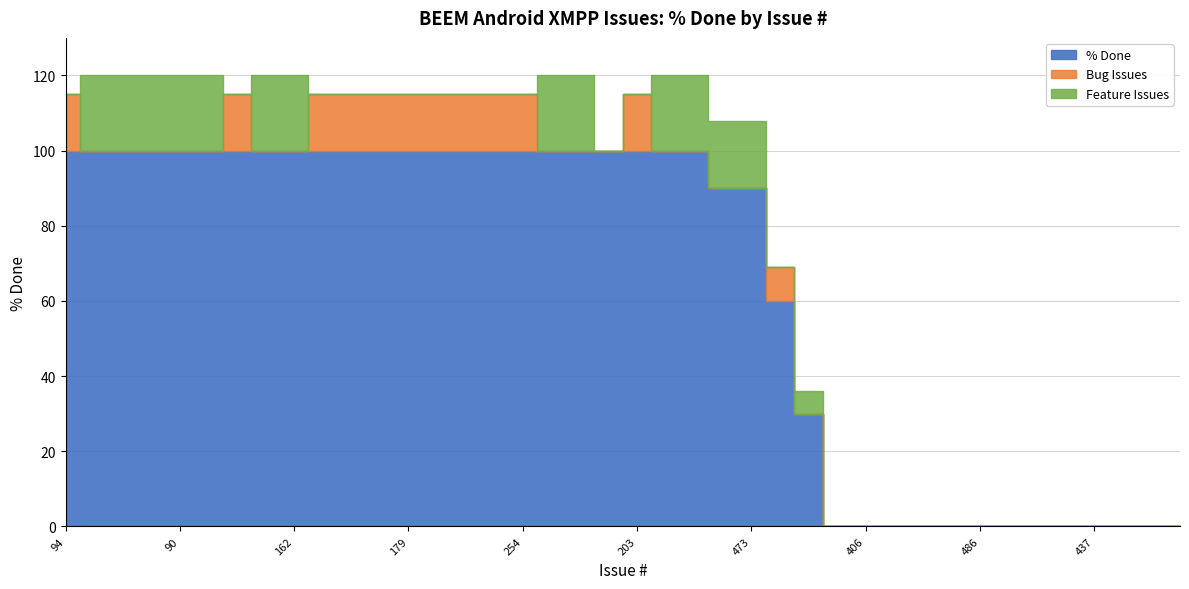

How many values in Tracker_Feature are above zero?

14